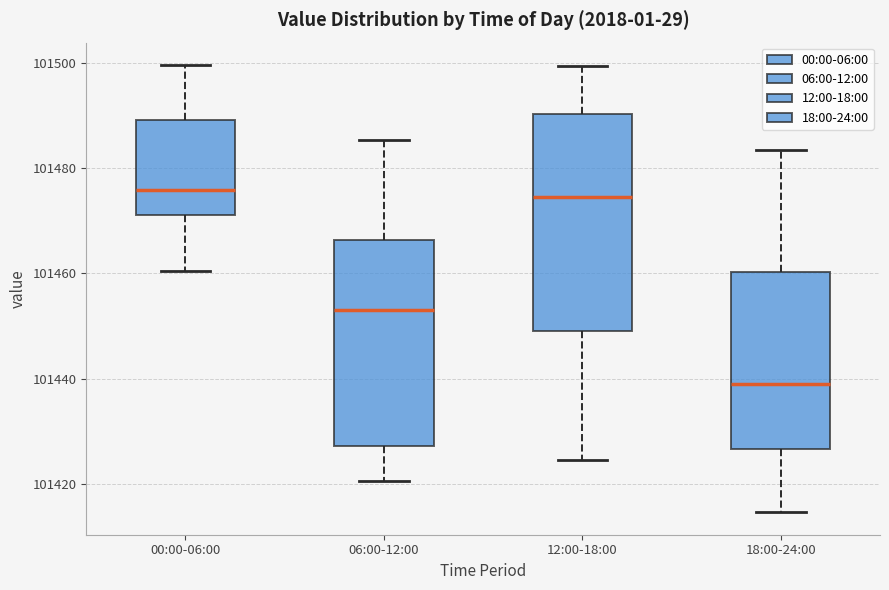

Which box is the tallest, from its lower edge to its upper edge?

12:00-18:00